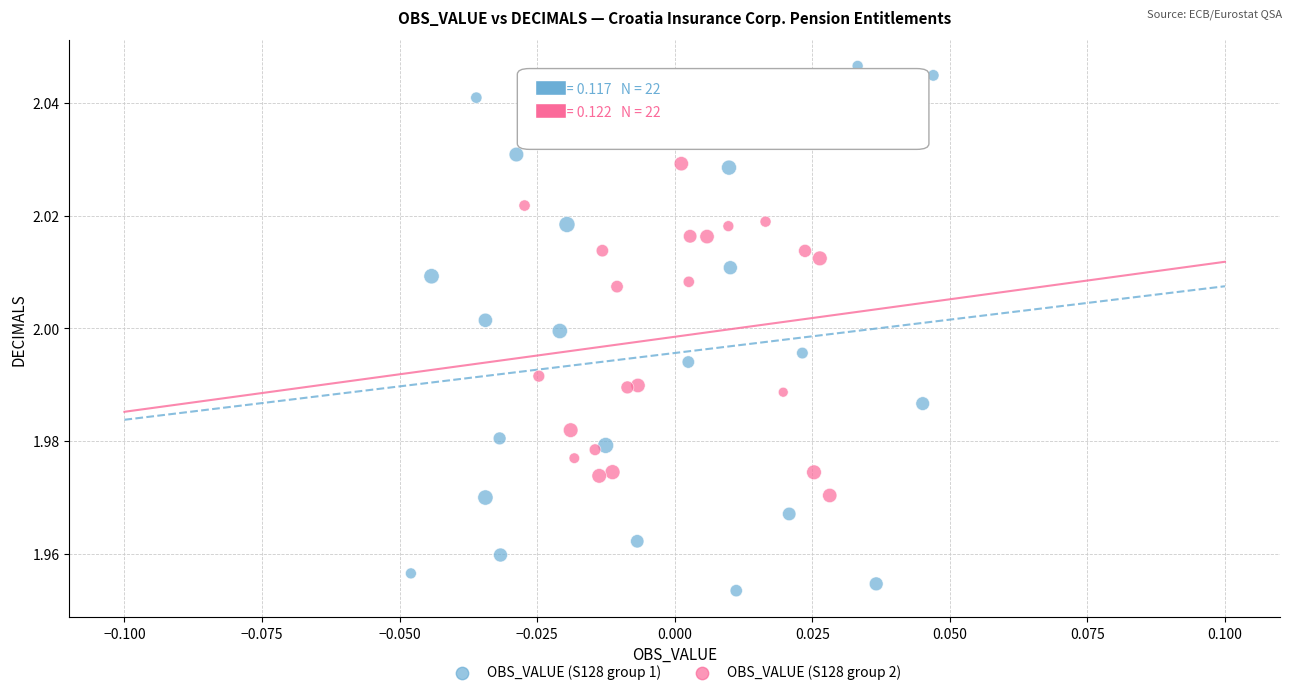

Which series contains the lowest Y value?

OBS_VALUE (S128 group 1)